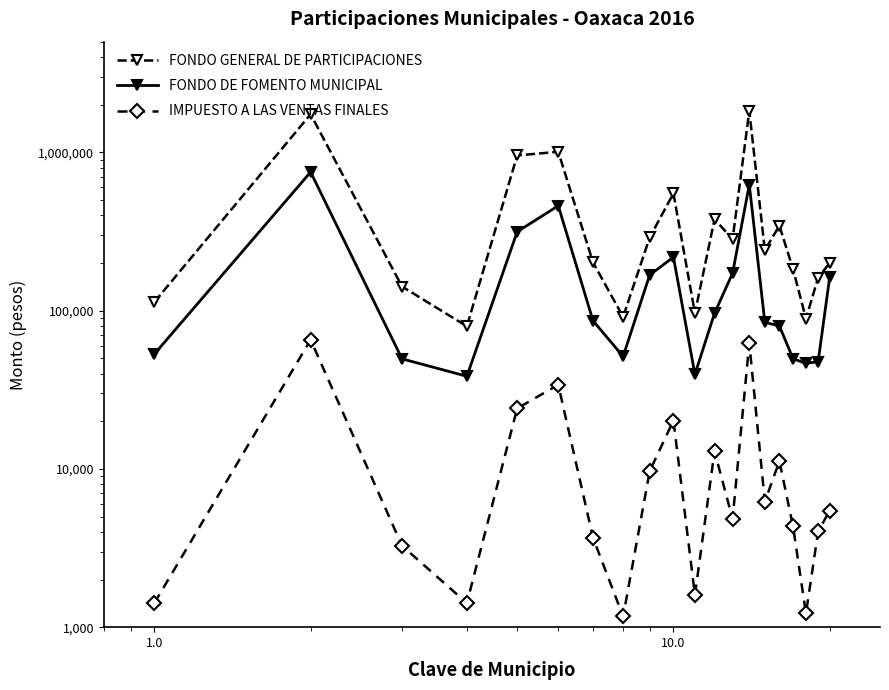

How many data points in FONDO DE FOMENTO MUNICIPAL are above 86190?

9